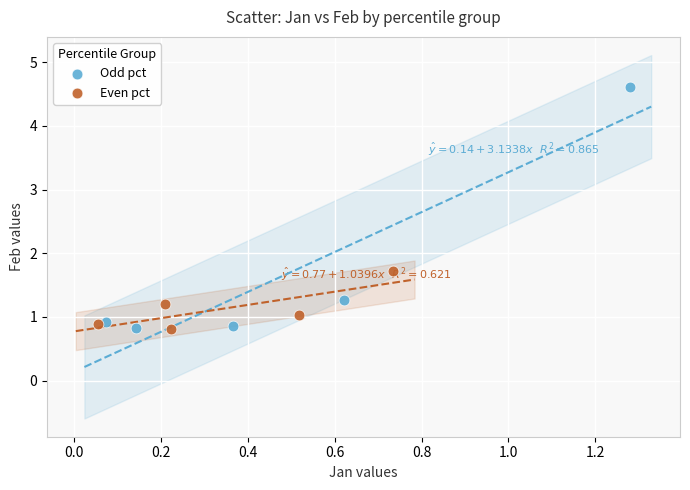

Which series has the largest Y range (max minus min)?

Odd pct